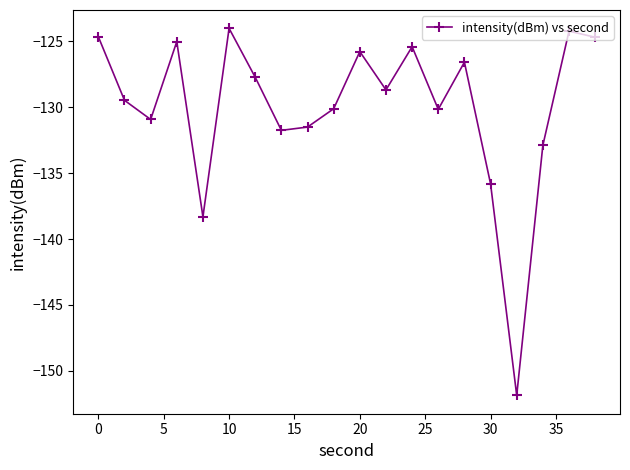

What is the difference between the maximum and minimum values?

27.8